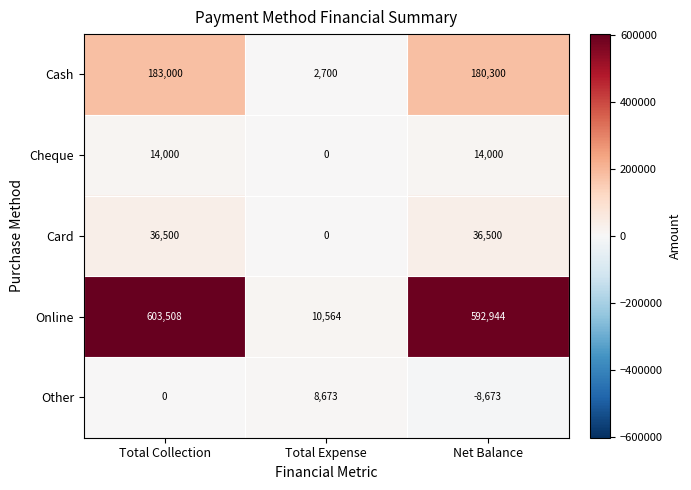

What is the spread (max minus min) of values at Total Expense?

10564